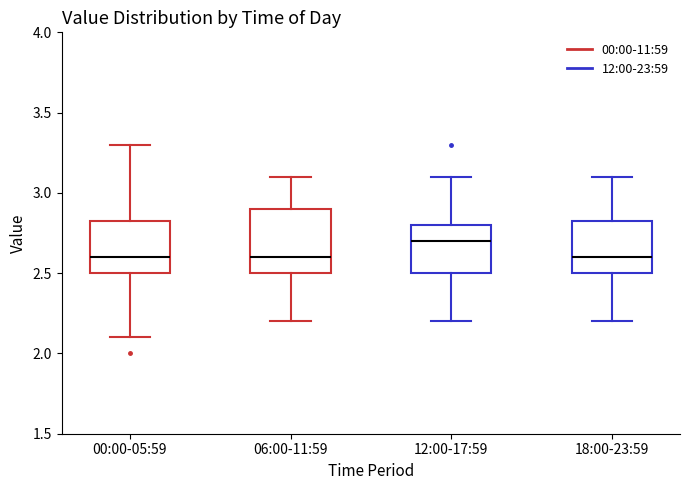

Reading left to right, read every box against the y-axis: the position of its median line, the range the box covers, and the ends of its whiskers. The values are not printed on the chart, so give them approximately, as read against the axis.

00:00-05:59: median 2.60, box 2.50 to 2.85, whiskers 2.10 to 3.30
06:00-11:59: median 2.60, box 2.50 to 2.90, whiskers 2.20 to 3.10
12:00-17:59: median 2.70, box 2.50 to 2.80, whiskers 2.20 to 3.10
18:00-23:59: median 2.60, box 2.50 to 2.85, whiskers 2.20 to 3.10